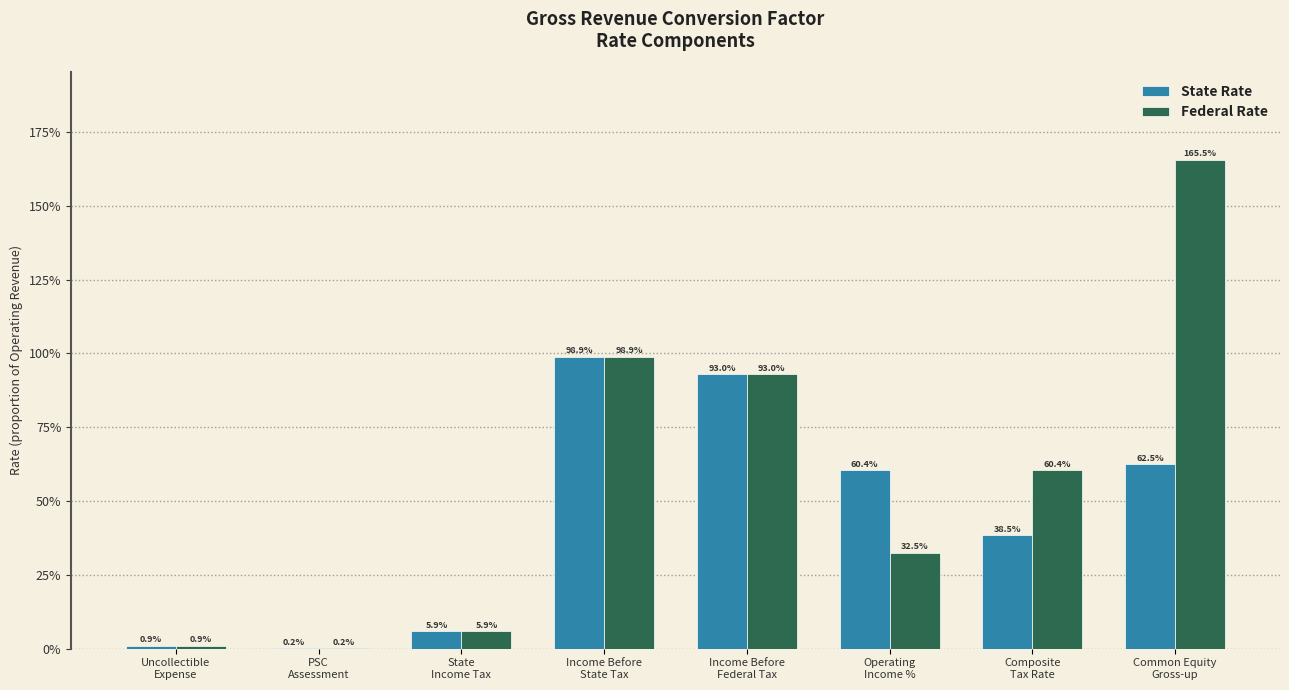

Does the chart contain stacked bars?

No